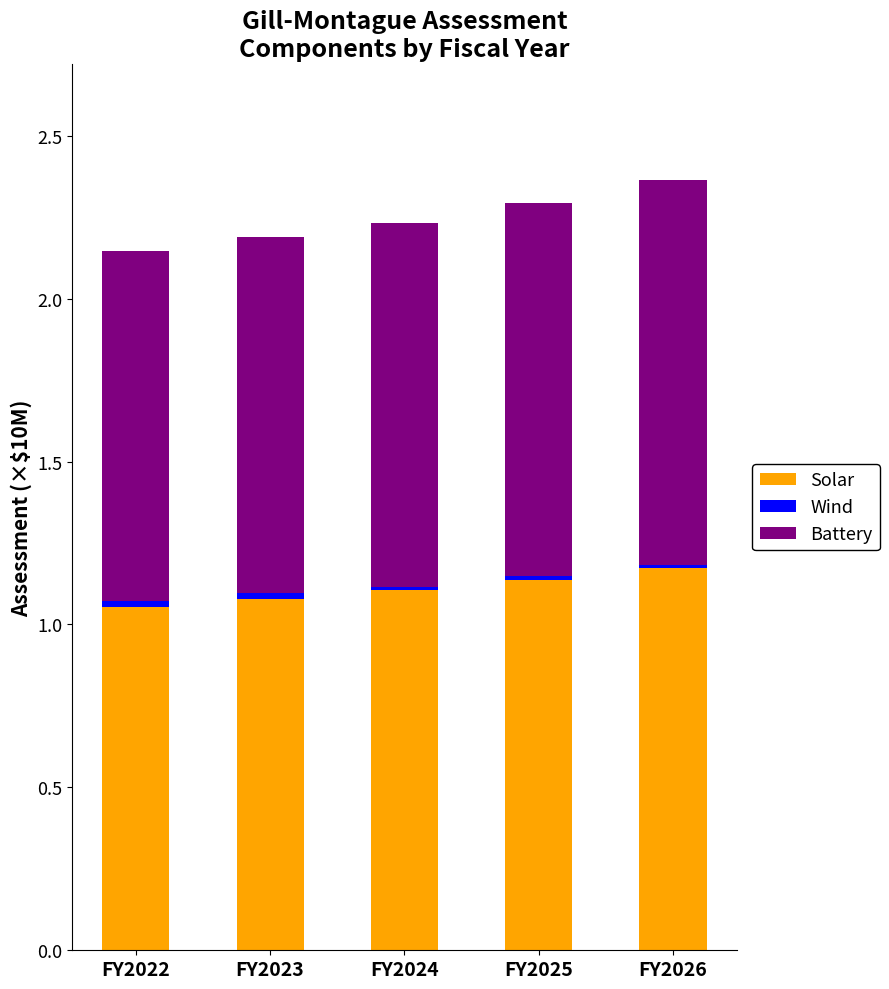

How many bars are there in total?

5